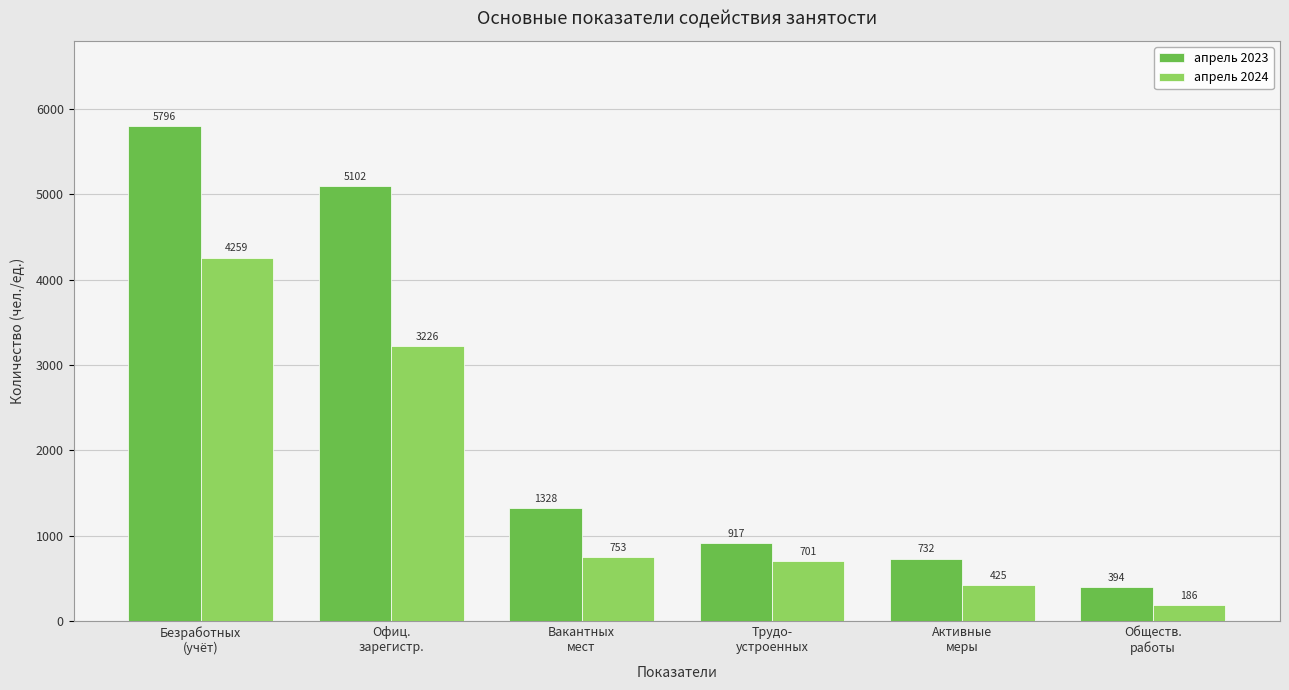

What is the label of the 3rd bar from the left?

Вакантных
мест